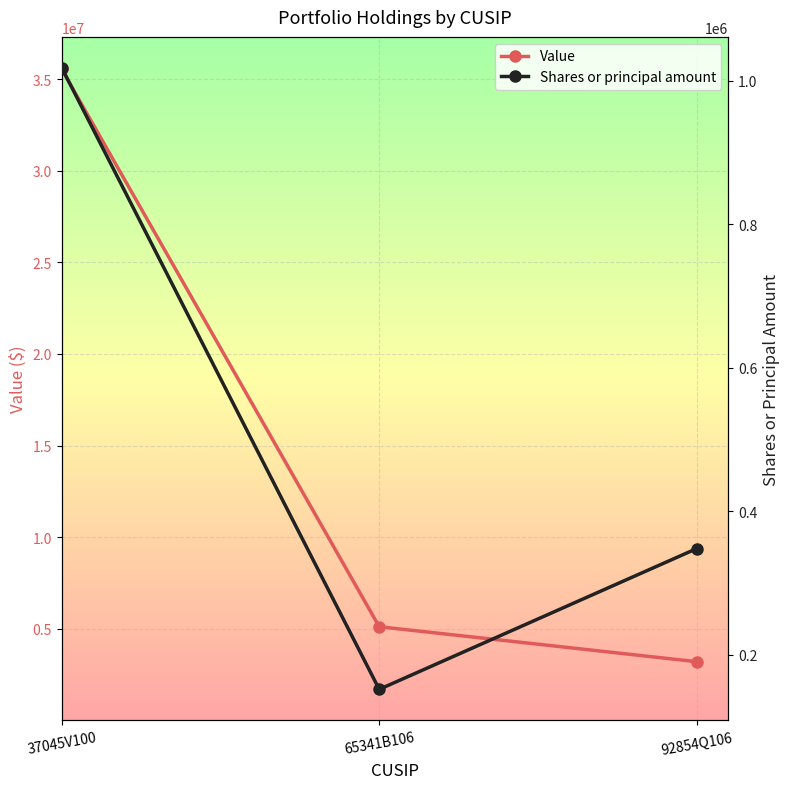

What is the average value of the Value series?

14614333